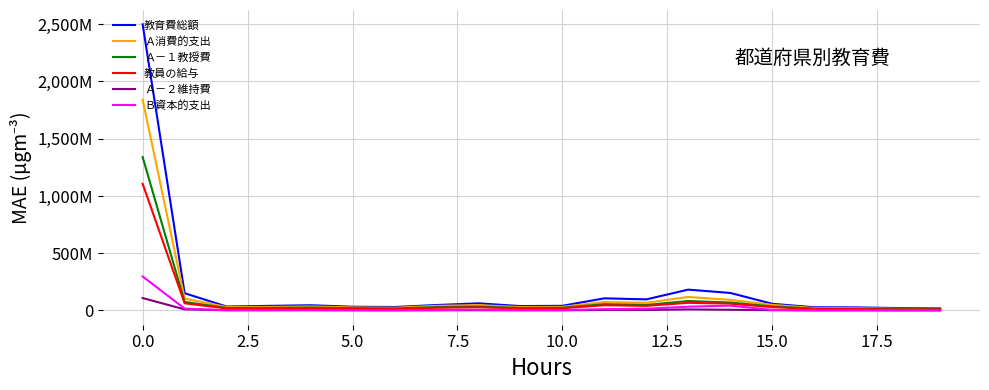

What are all the series names shown in the legend?

教育費総額, Ａ消費的支出, Ａ－１教授費, 教員の給与, Ａ－２維持費, Ｂ資本的支出